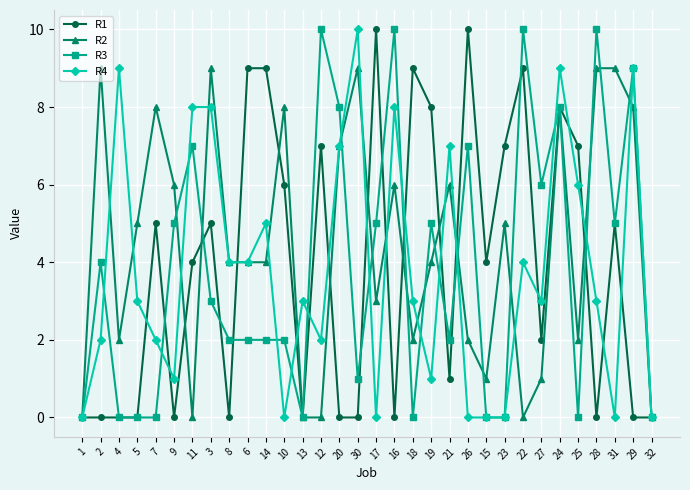

Does the chart have visible grid lines?

Yes